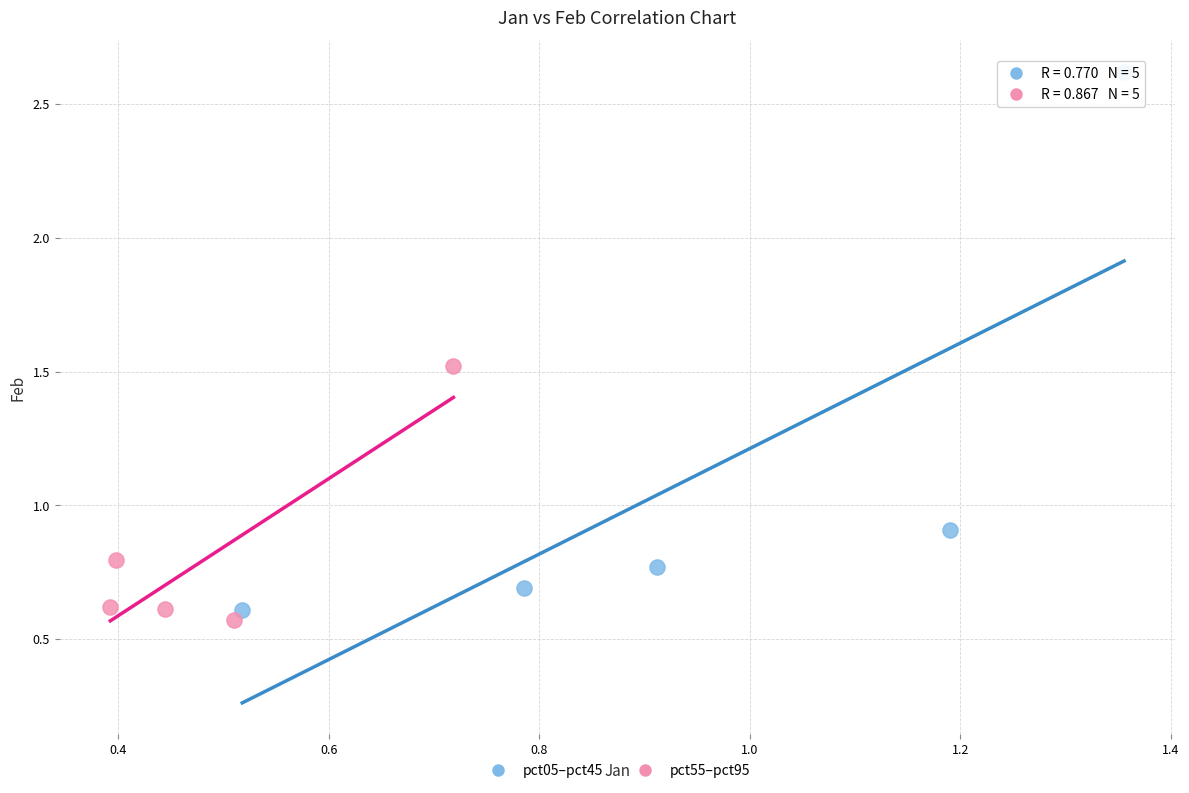

Which series has the widest spread of Y values?

pct05–pct45